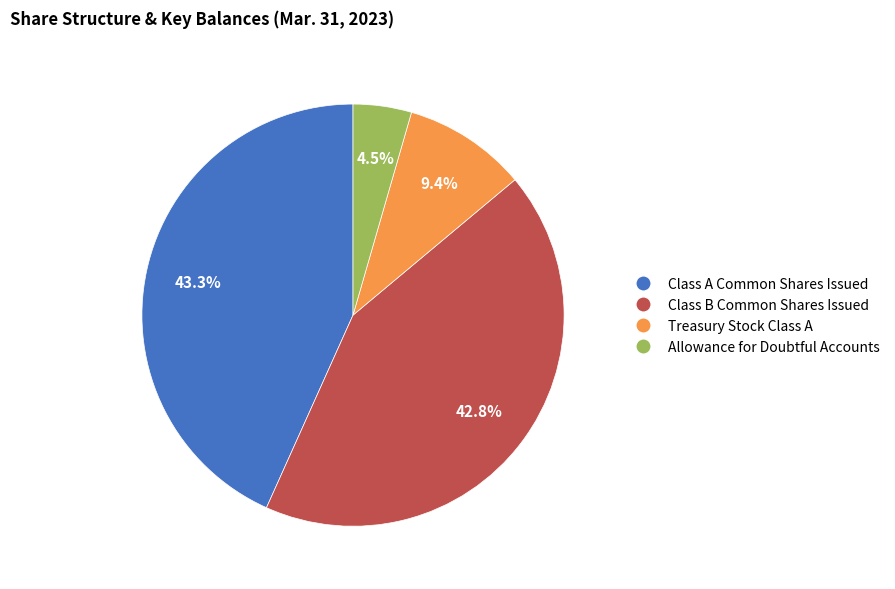

Combined, do Treasury Stock Class A and Class A Common Shares Issued account for over 50%?

Yes